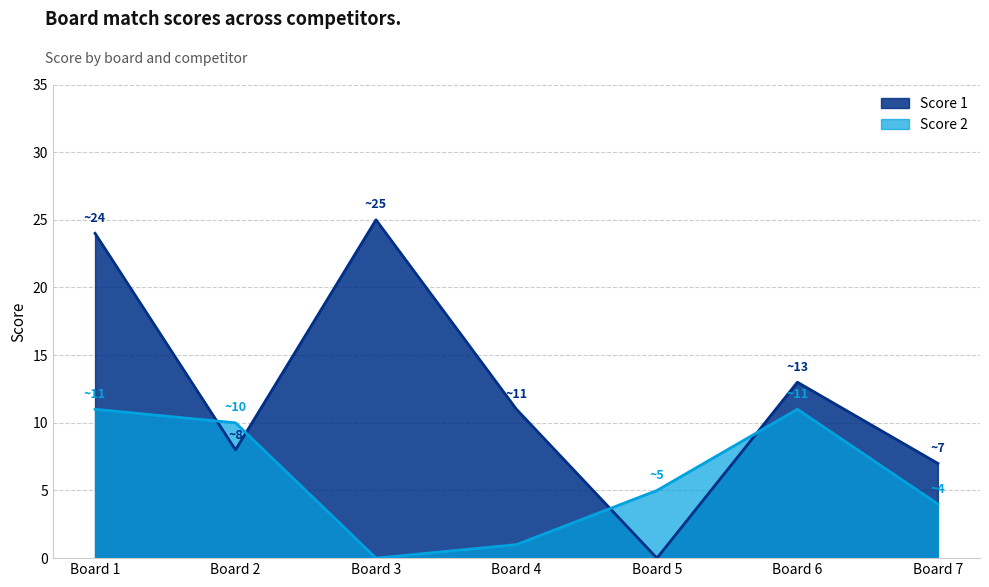

What are all the series names shown in the legend?

Score 1, Score 2